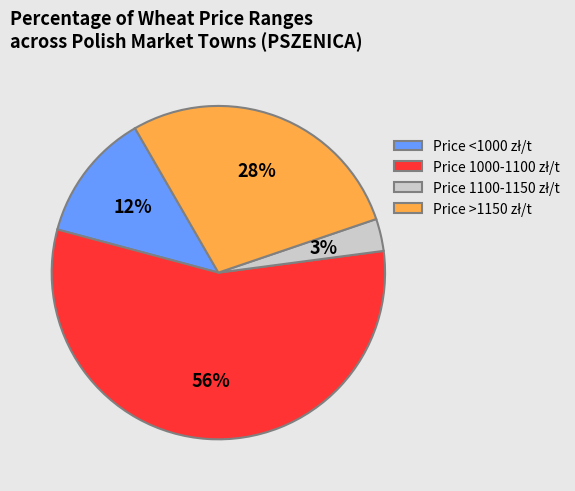

Does any single category account for the majority?

Yes